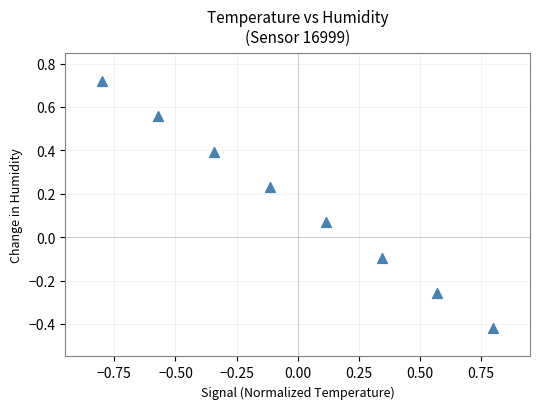

What is the range of X values (max minus min)?

1.6